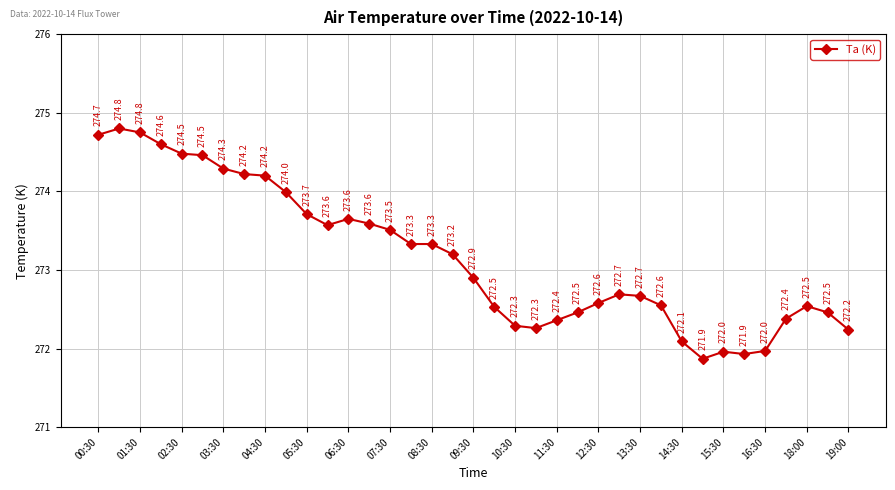

What is the greatest value displayed?

274.8